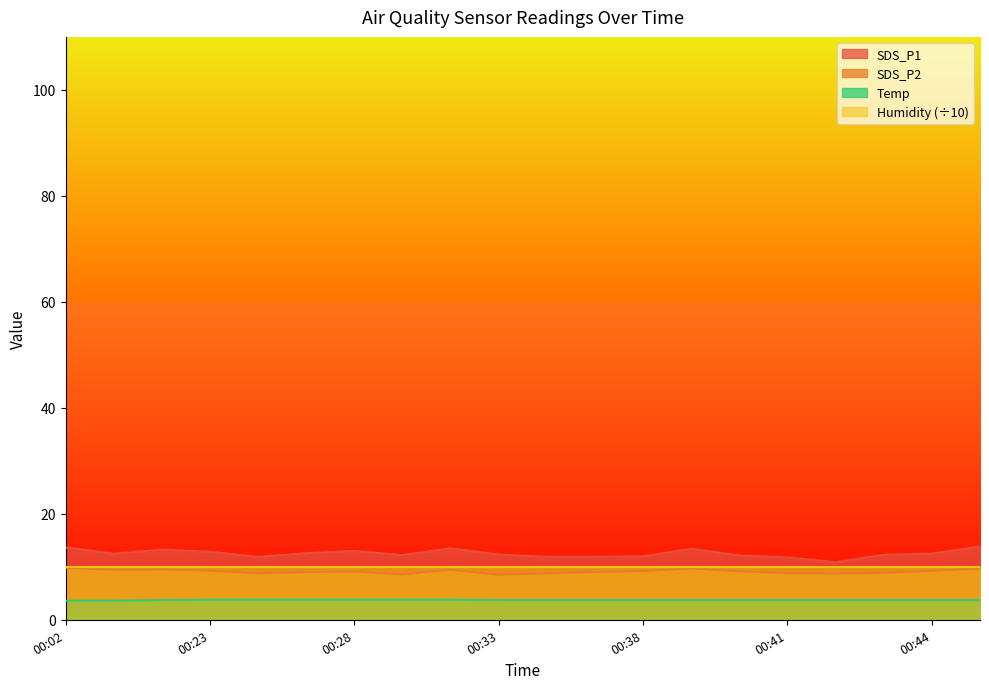

List the labels in order of SDS_P2 value, largest first.

00:02, 00:45, 00:39, 00:06, 00:03, 00:32, 00:23, 00:44, 00:38, 00:40, 00:28, 00:37, 00:27, 00:43, 00:41, 00:26, 00:35, 00:42, 00:31, 00:33